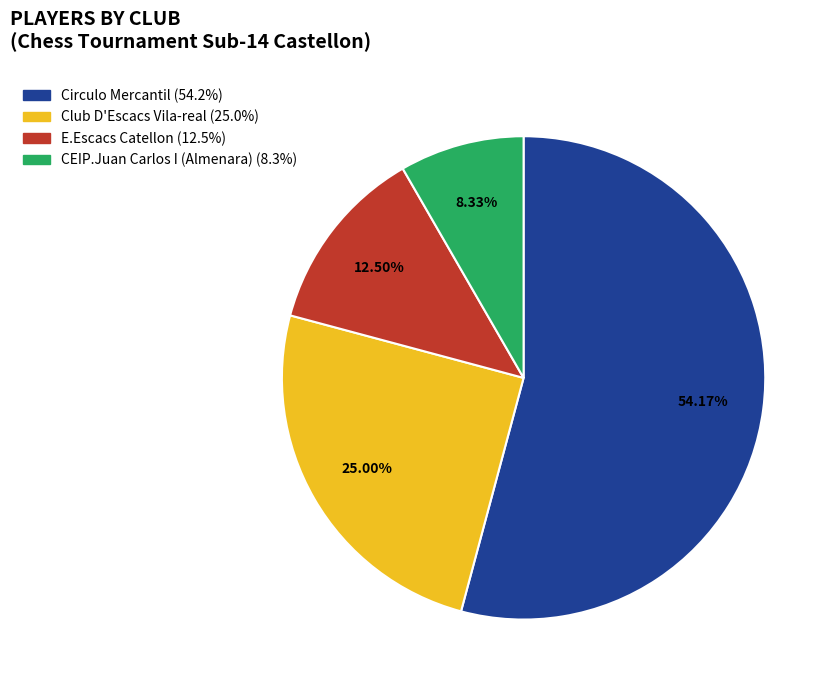

What is the largest slice in the pie chart?

Circulo Mercantil